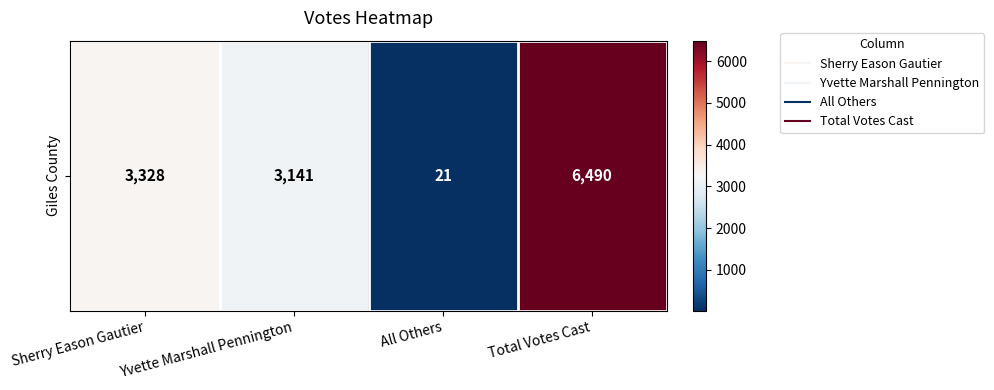

List the labels in order of value, largest first.

Total Votes Cast, Sherry Eason Gautier, Yvette Marshall Pennington, All Others